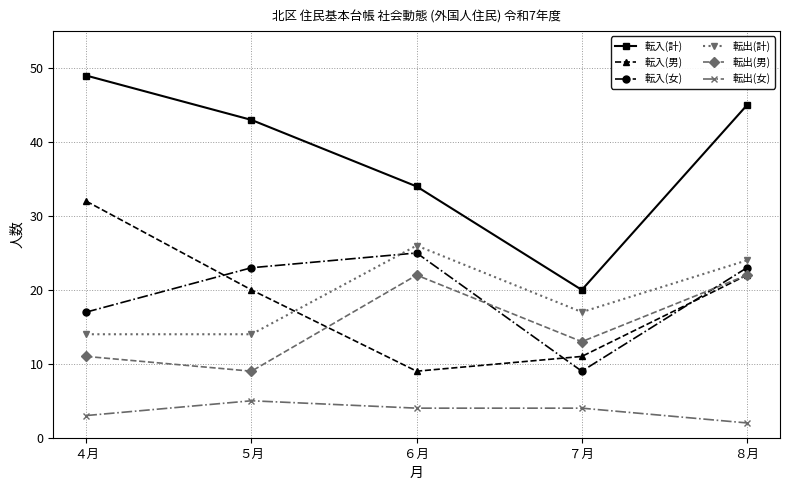

Does the chart display data point markers on the line(s)?

Yes